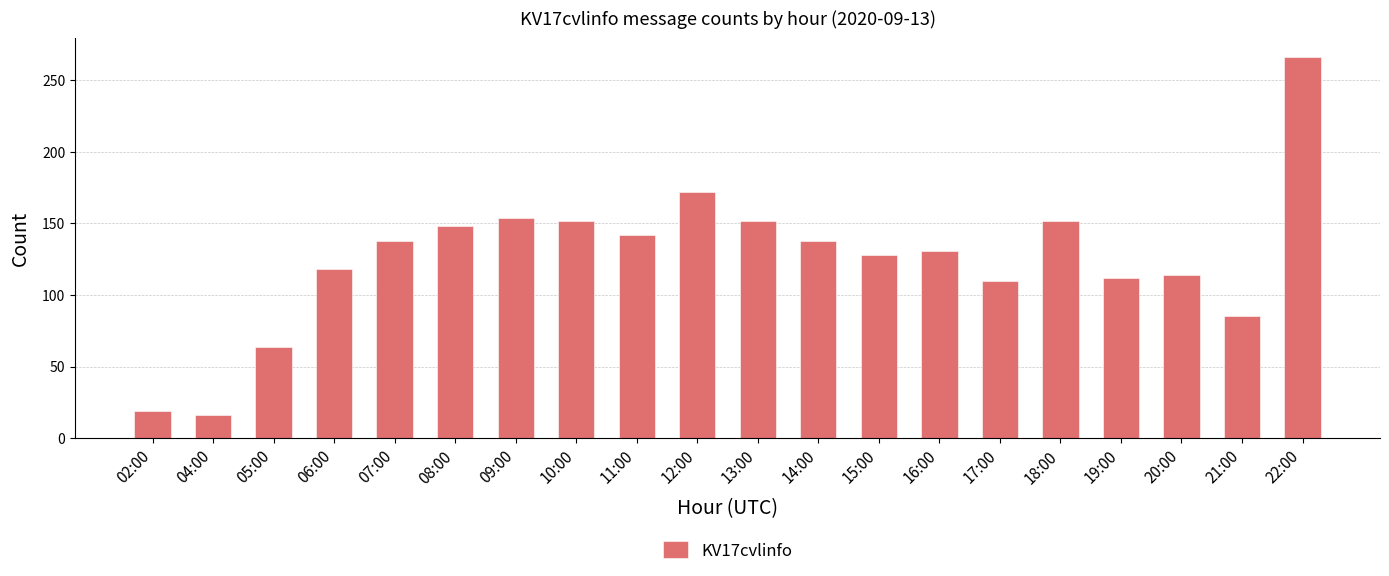

What is the minimum value shown in the chart?

16